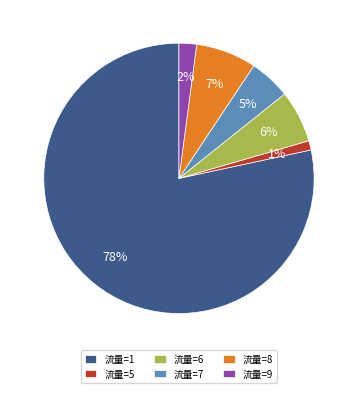

What is the ratio of the value at 流量=5 to the value at 流量=6?

0.2